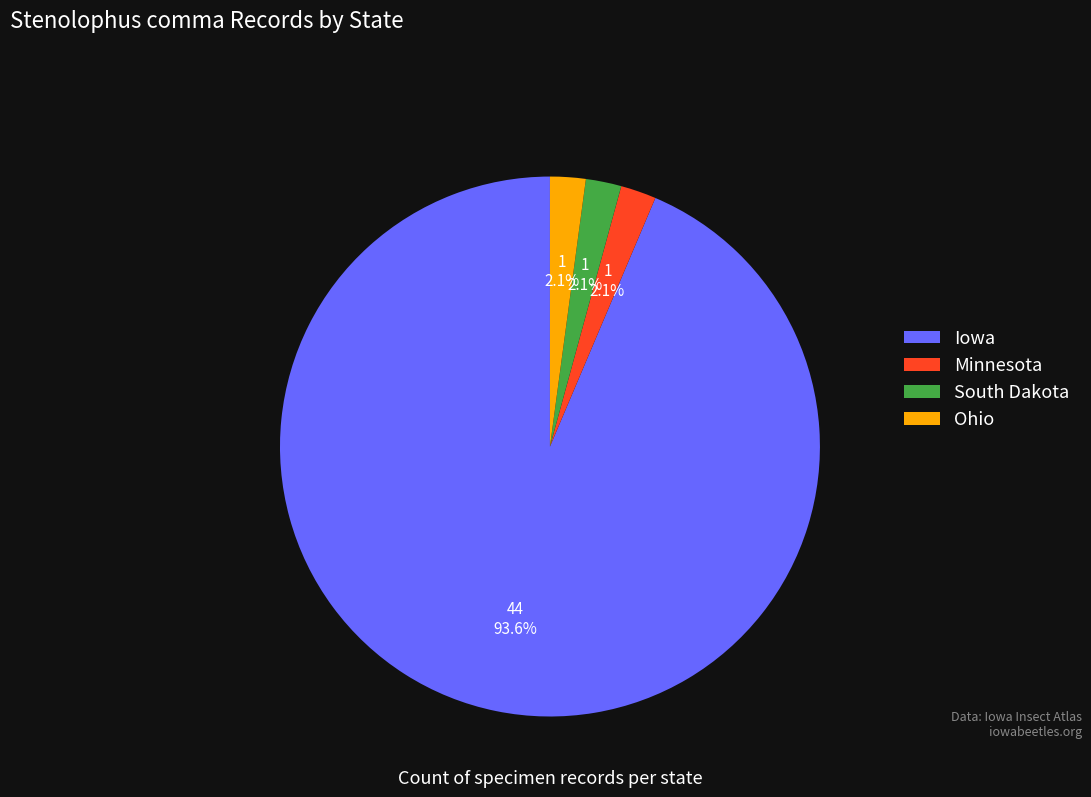

What is the majority slice?

Iowa